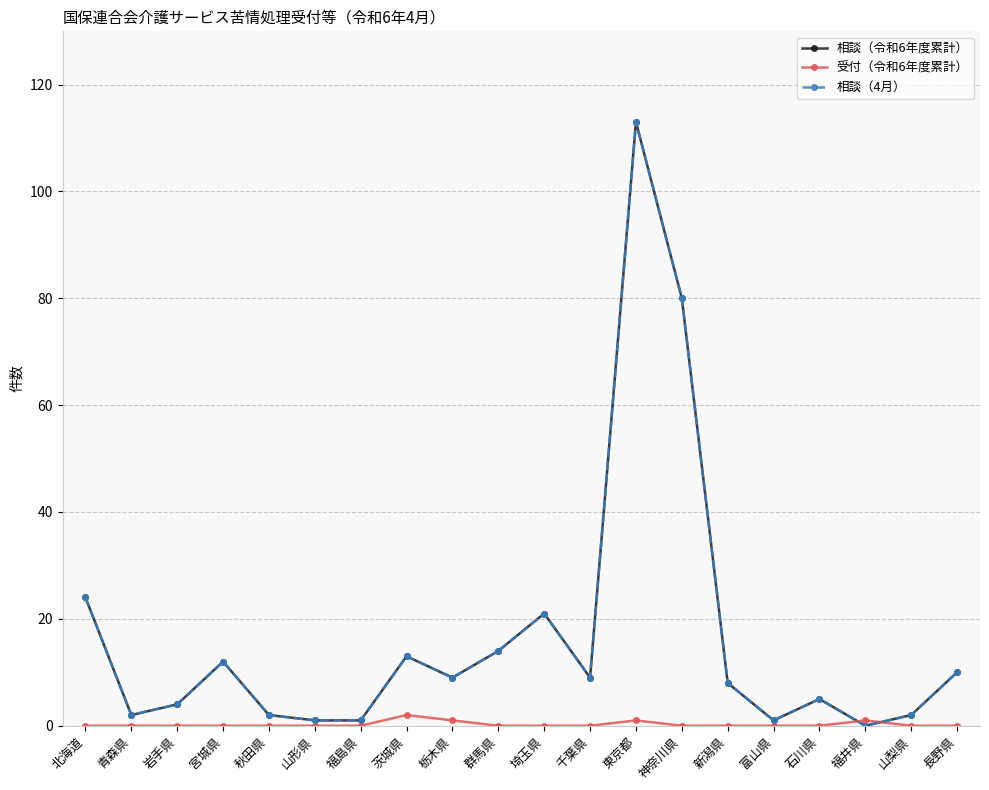

How many times do 相談（令和6年度累計） and 受付（令和6年度累計） cross each other?

2